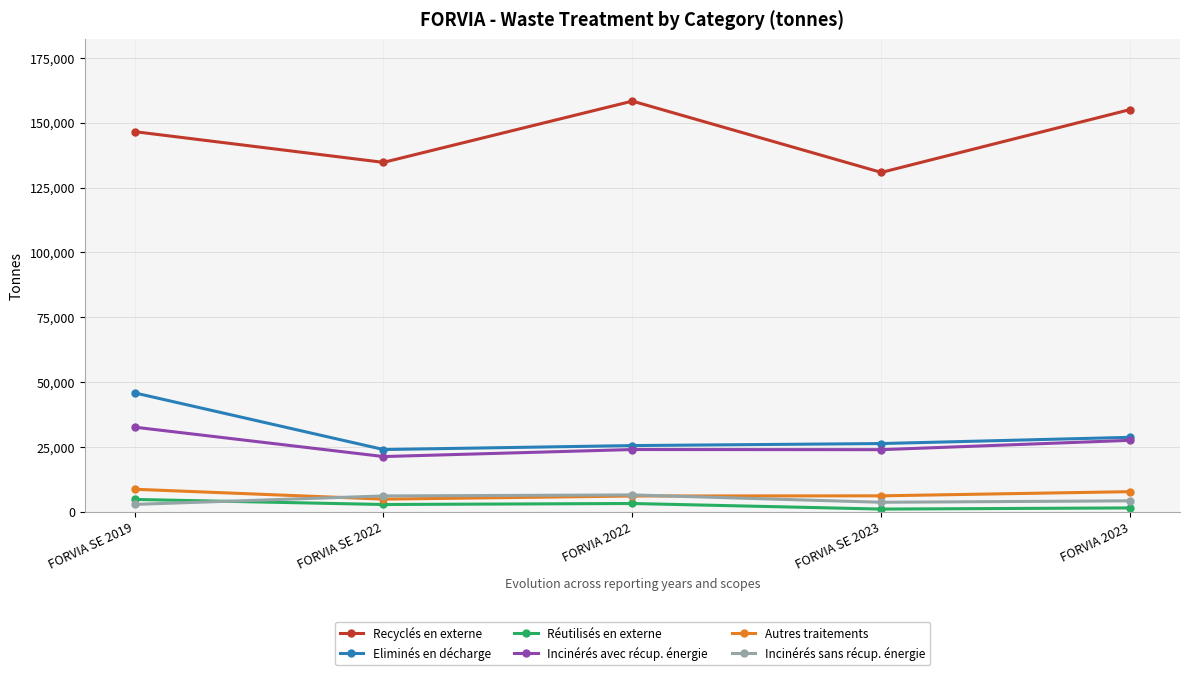

What is the average value of the Autres traitements series?

6748